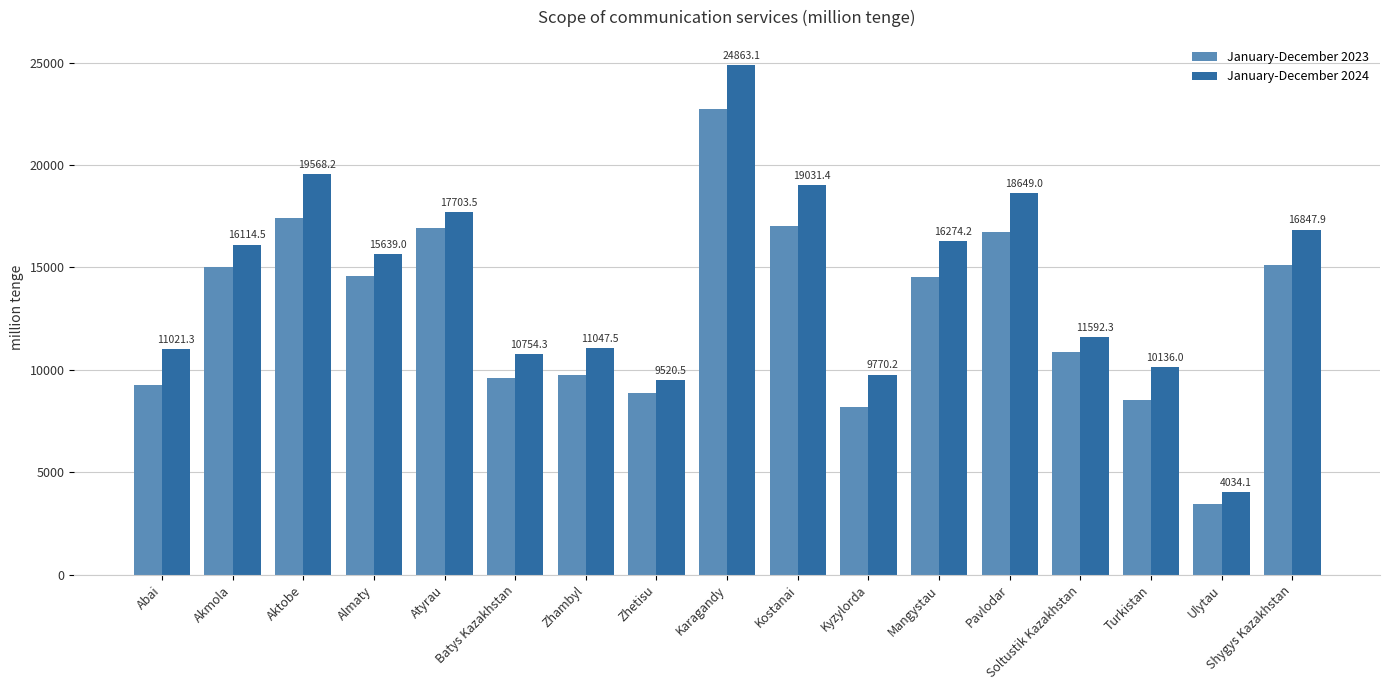

At Abai, list the series in order from smallest to largest.

January-December 2023, January-December 2024